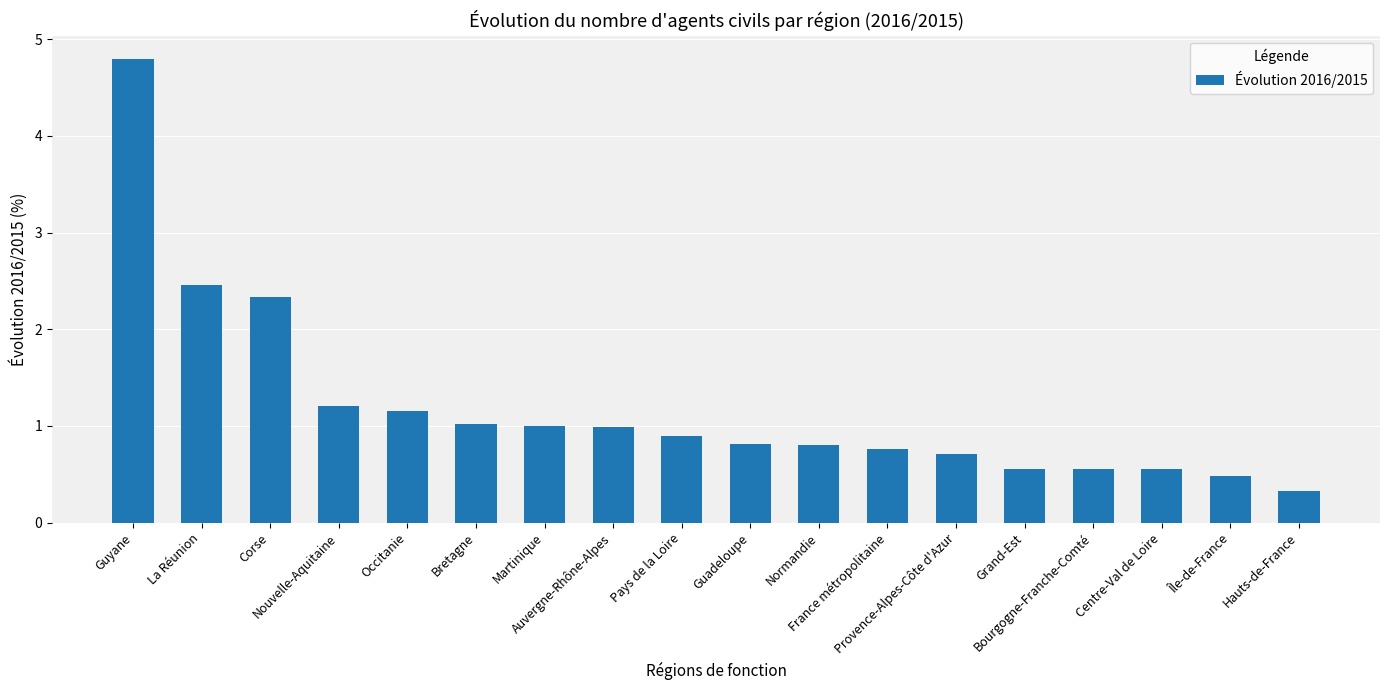

Reading right to left, extract all data points from this chart.

0.3	0.5	0.6	0.6	0.6	0.7	0.8	0.8	0.8	0.9	1.0	1.0	1.0	1.2	1.2	2.3	2.5	4.8